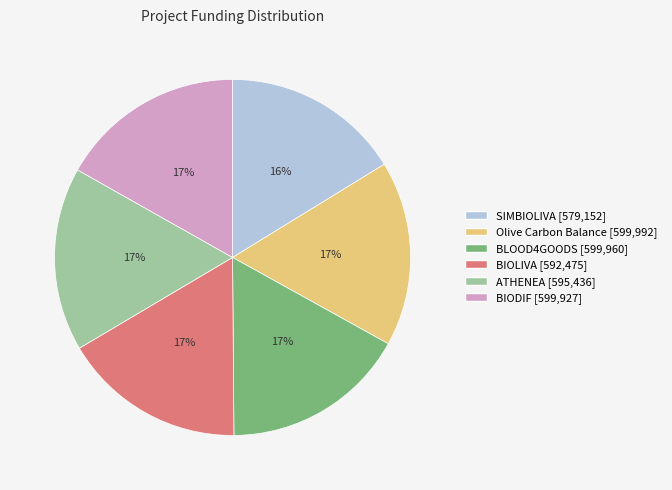

To the nearest percent, what percentage of the pie is BIODIF?

17%